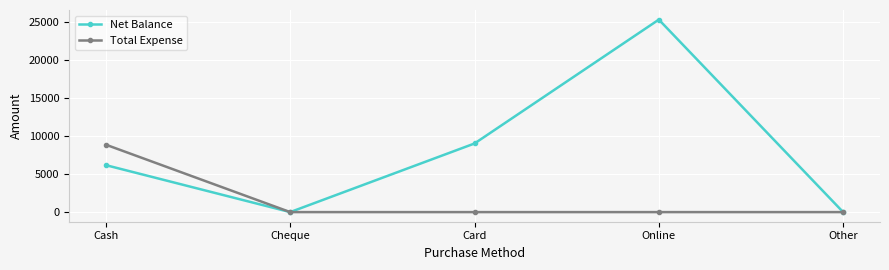

True or false: Net Balance has more than 2 points higher than both neighbors.

False